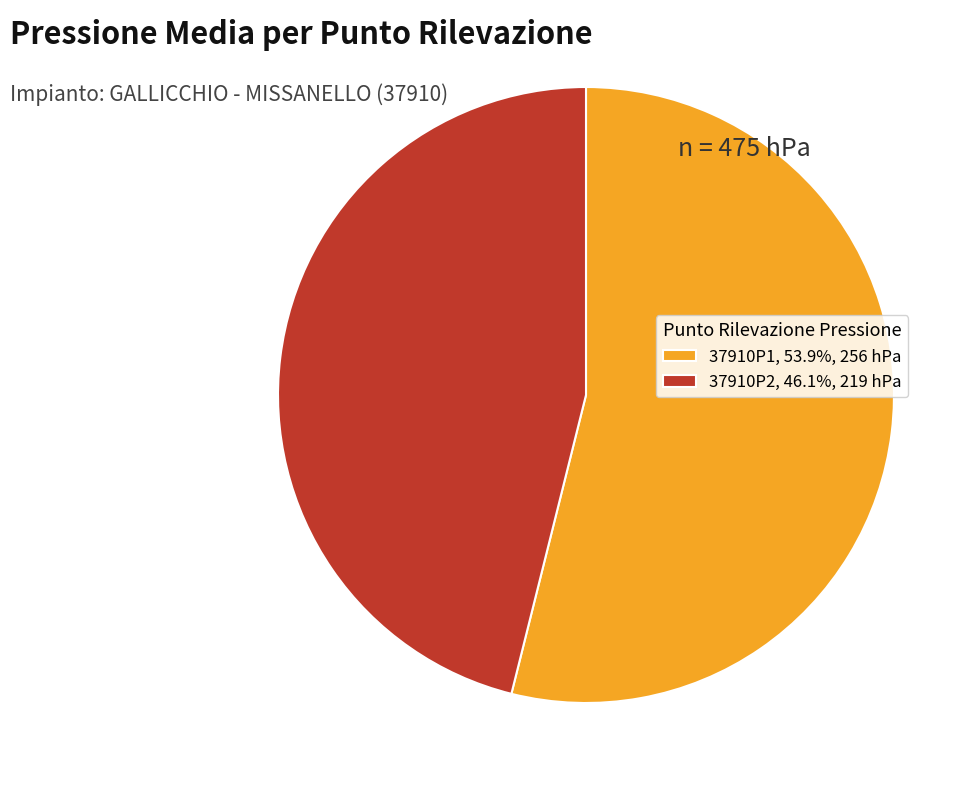

Is it true that 37910P2 is 39% of the pie?

False